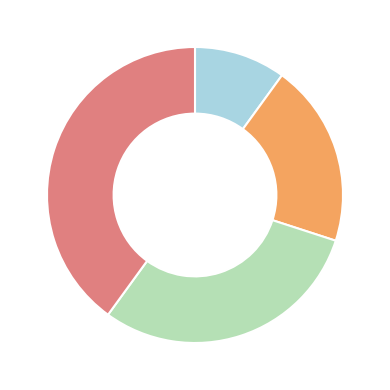

Count the number of slices in the pie.

4